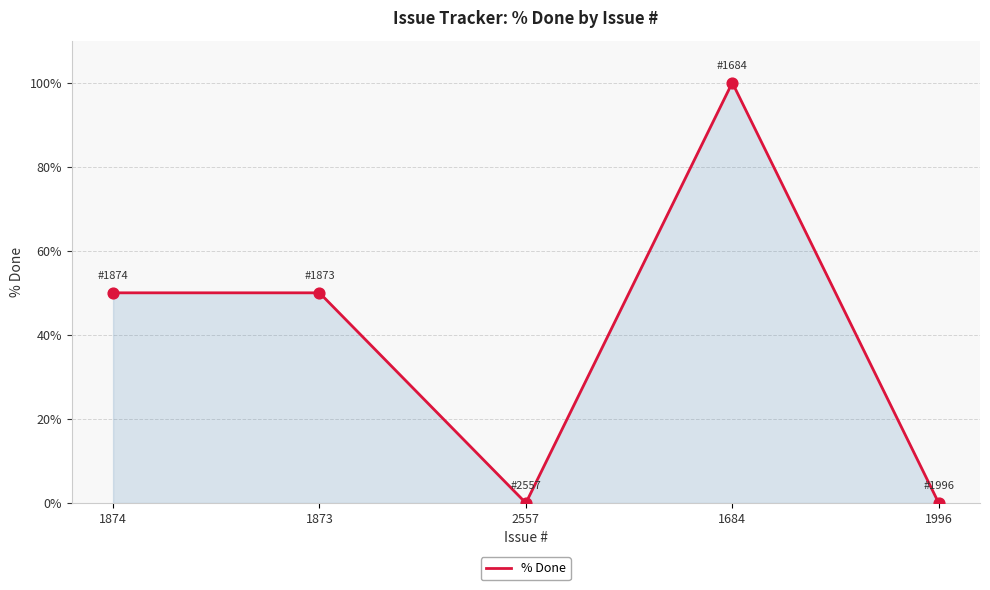

What is the change in value from 1684 to 1996?

-100